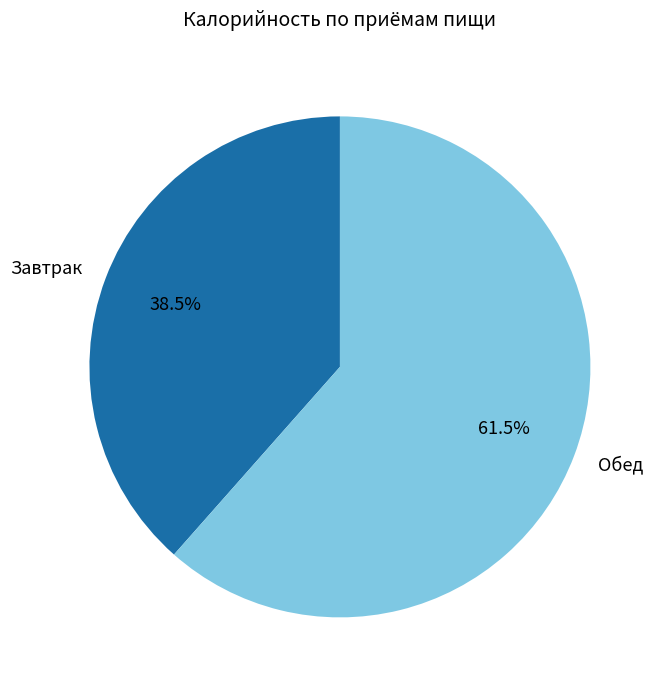

How many slices are in this pie chart?

2